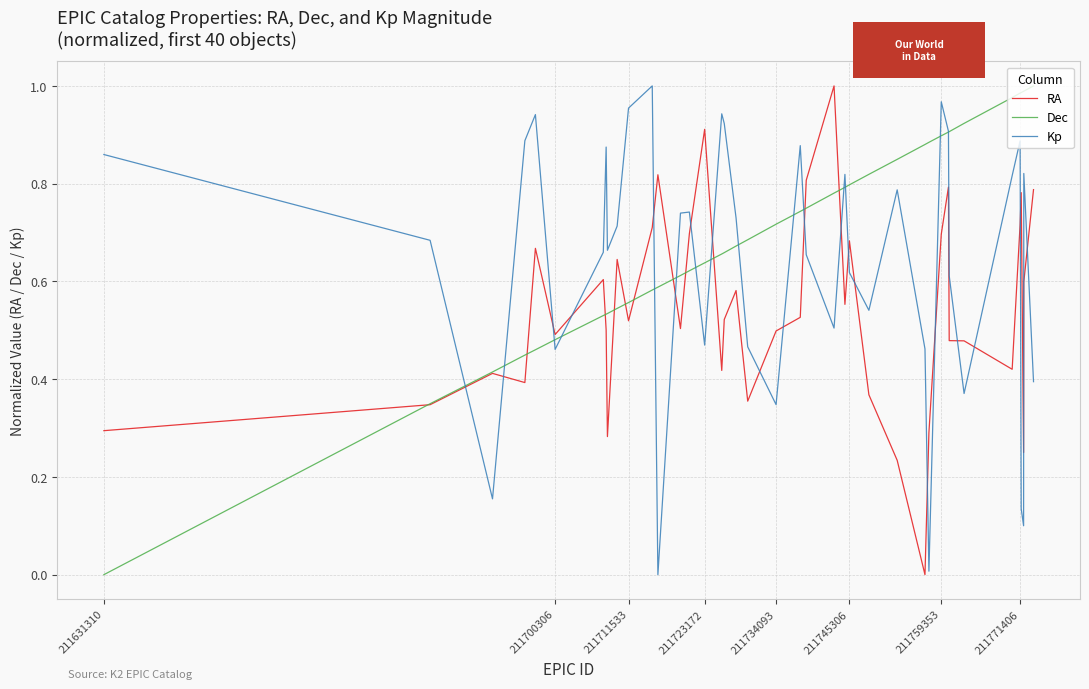

List the series in order of their overall mean, lowest first.

RA, Kp, Dec